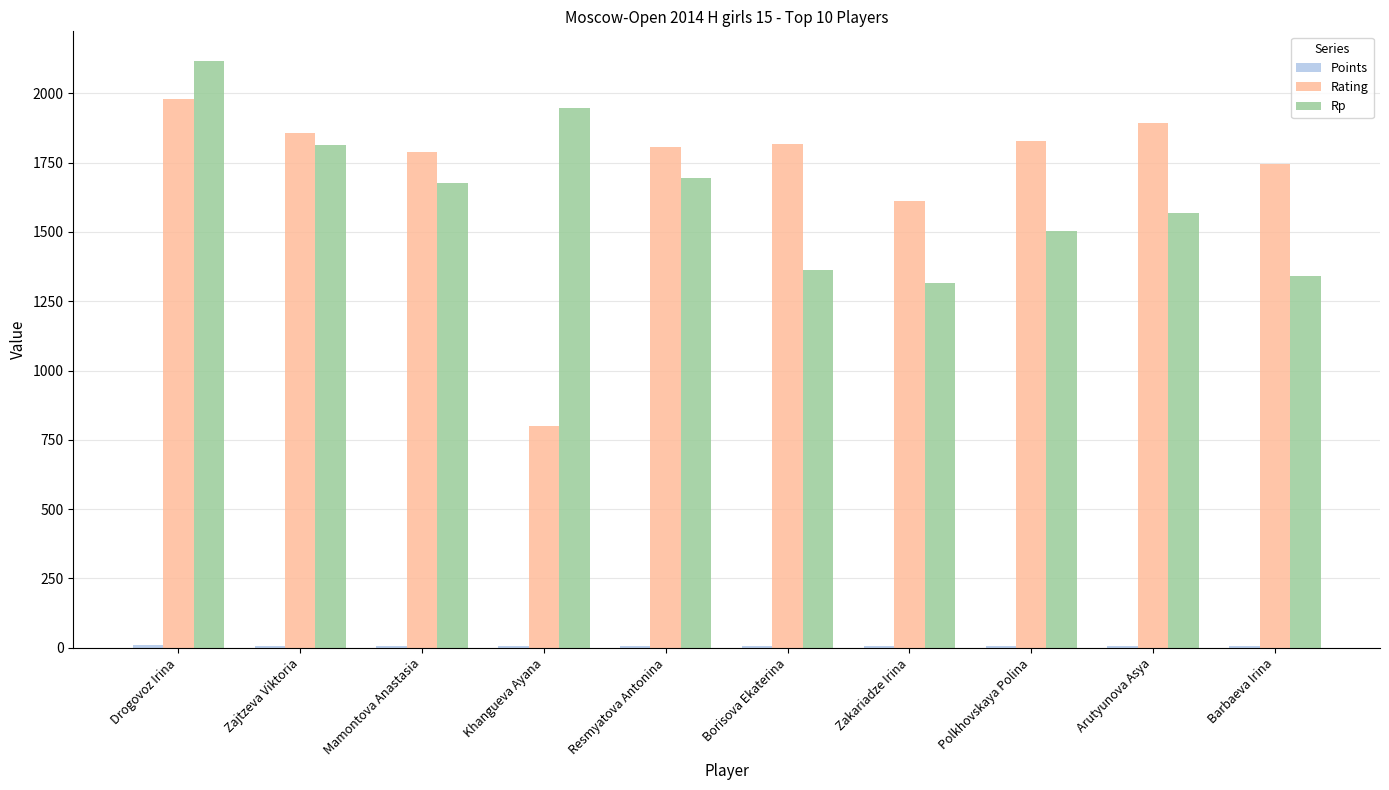

Does the chart contain stacked bars?

No